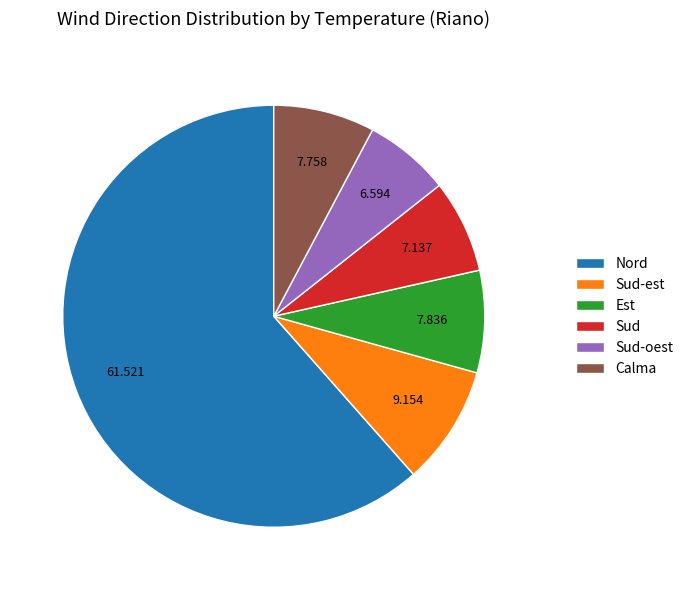

Which has a higher value, Nord or Est?

Nord